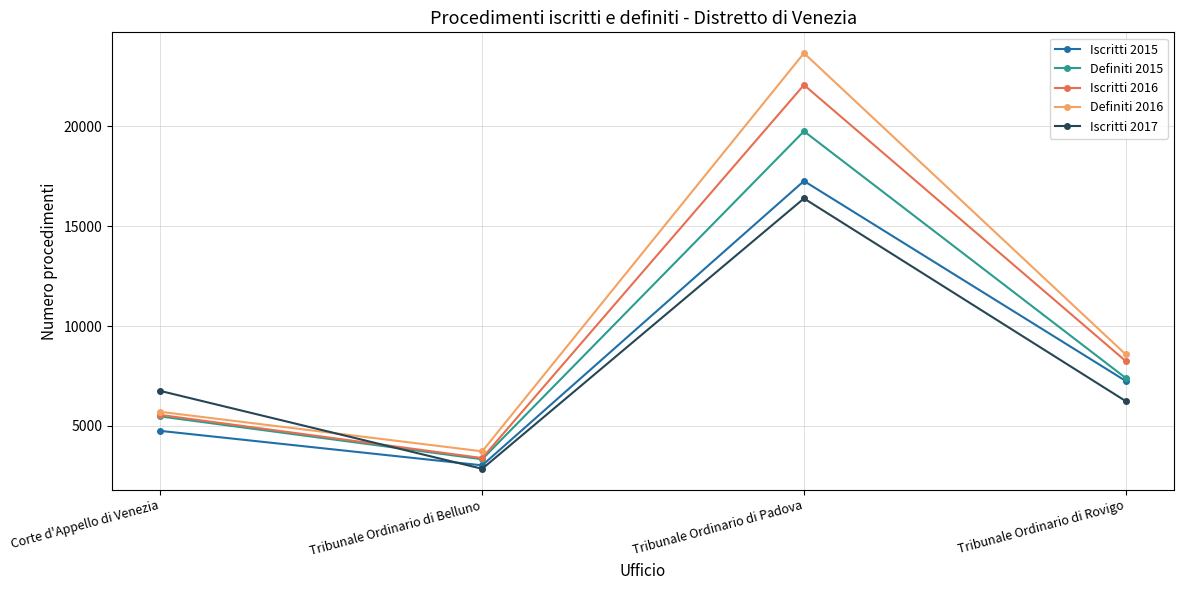

Is it true that Iscritti 2015 equals 3029 at Tribunale Ordinario di Belluno?

True